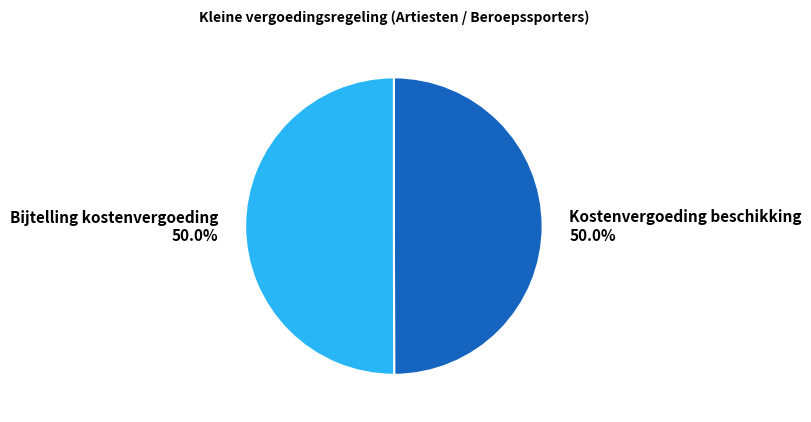

Is it true that Bijtelling kostenvergoeding is 50% of the pie?

True